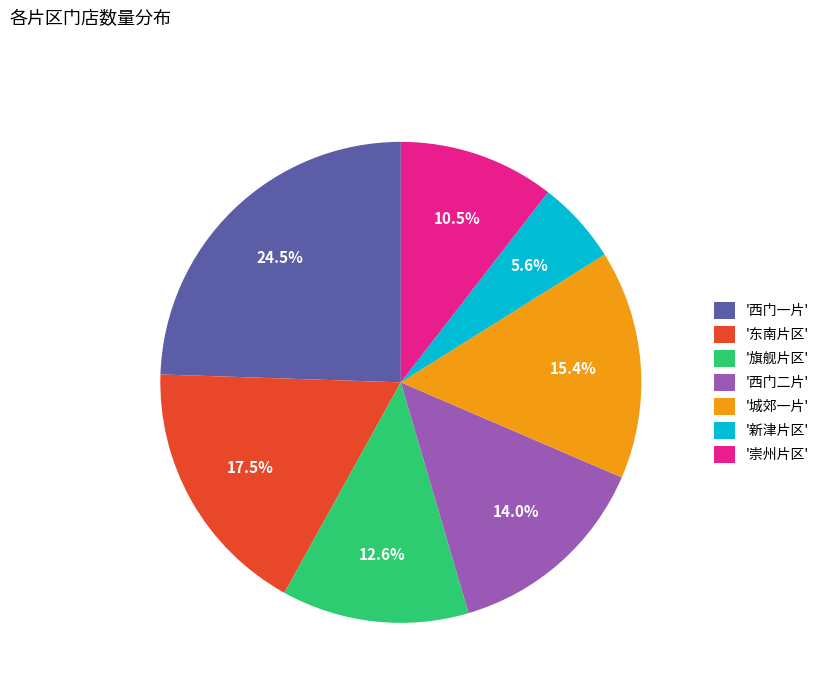

What is the ratio of the value at '西门二片' to the value at '城郊一片'?

0.9